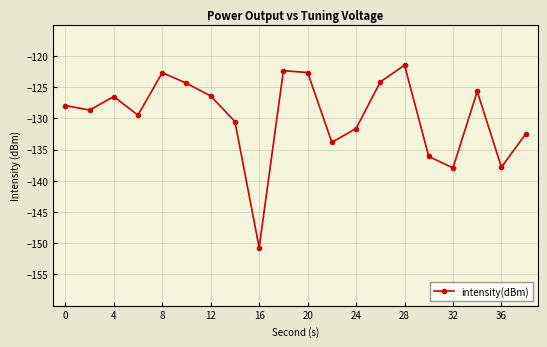

How many points are higher than both their immediate neighbors (excluding endpoints)?

5